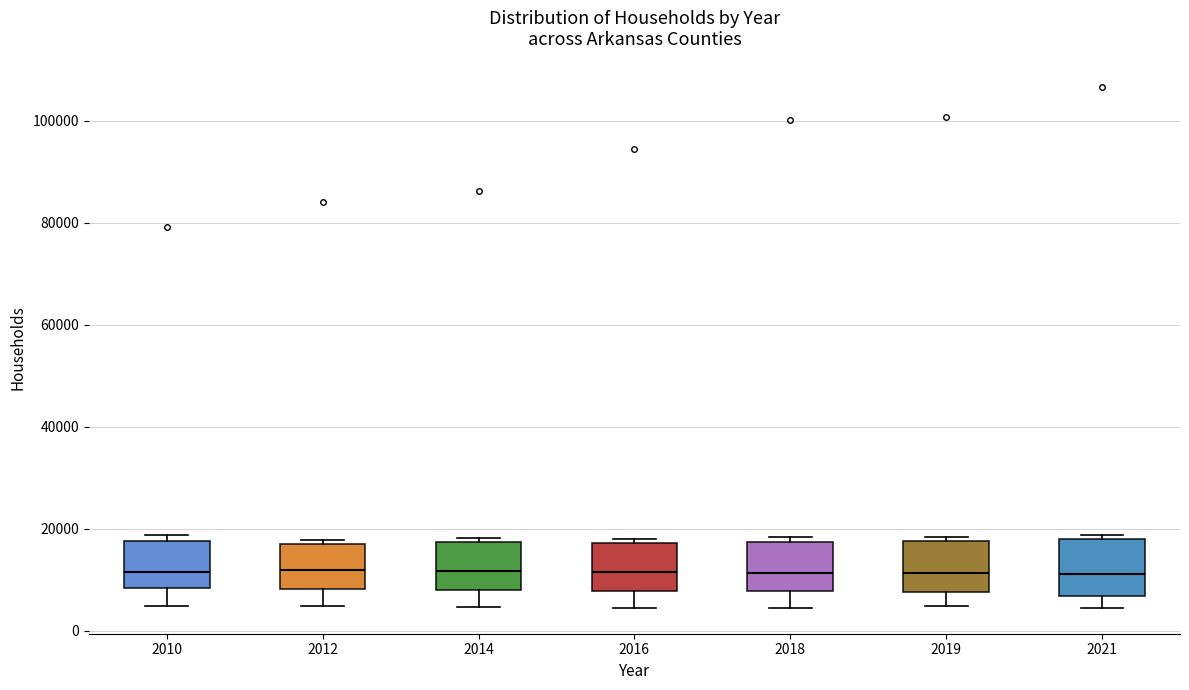

Where does the lower whisker of the box at x = 2016 end on the y-axis? The values are not printed on the chart, so give them approximately, as read against the axis.

4000